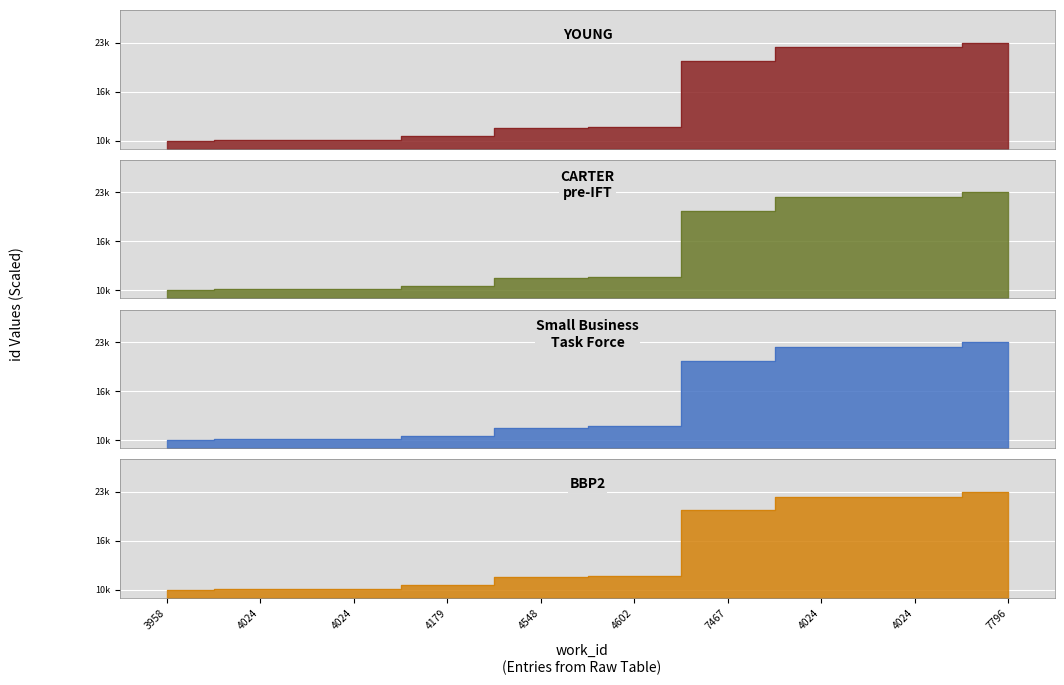

The value of BBP2 at 4024 is 0.1. True or false?

False